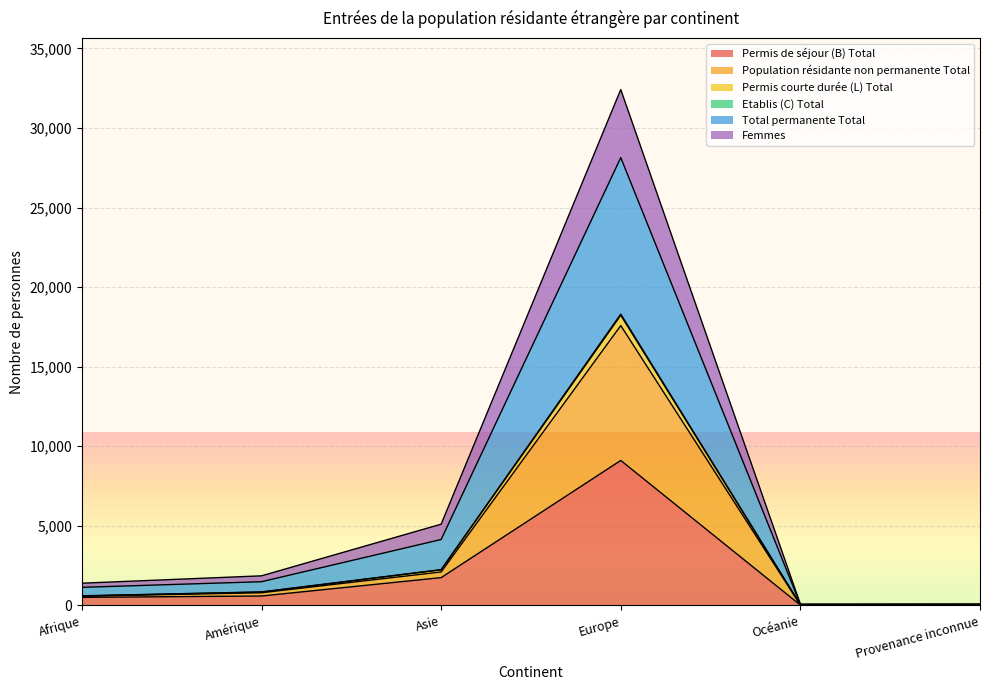

True or false: Permis courte durée (L) Total has more than 2 interior local peaks.

False